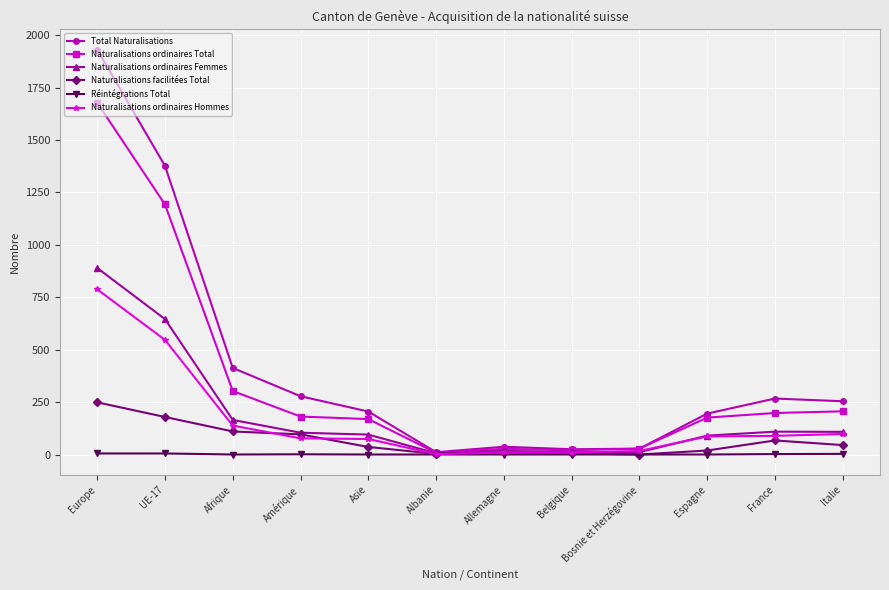

What is the difference between the Naturalisations facilitées Total values at Amérique and Afrique?

14